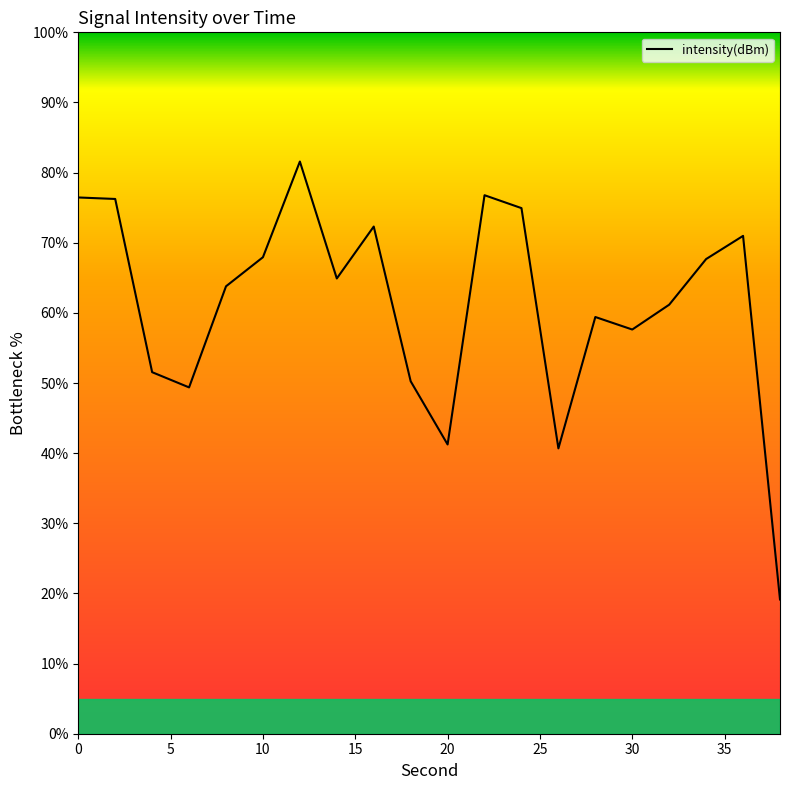

What is the greatest value displayed?

81.6